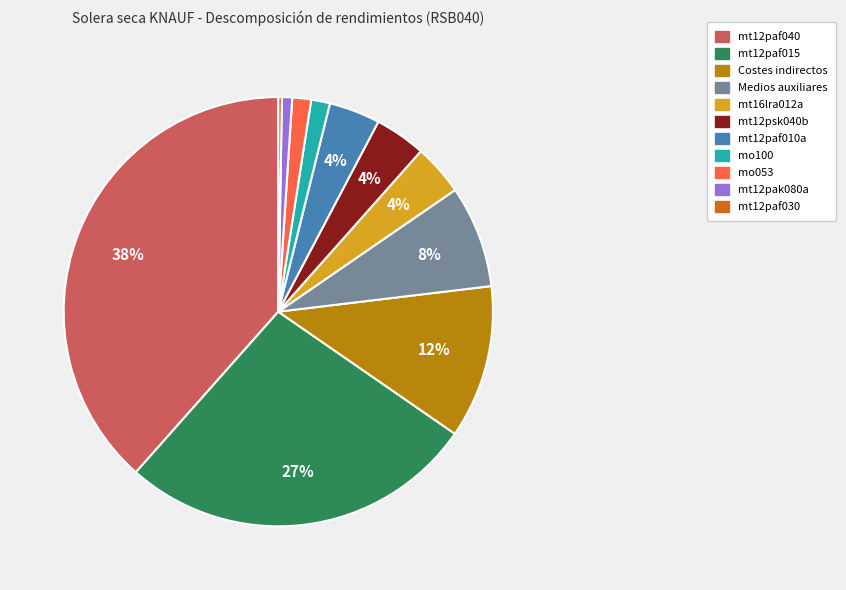

Does any single category account for the majority?

No